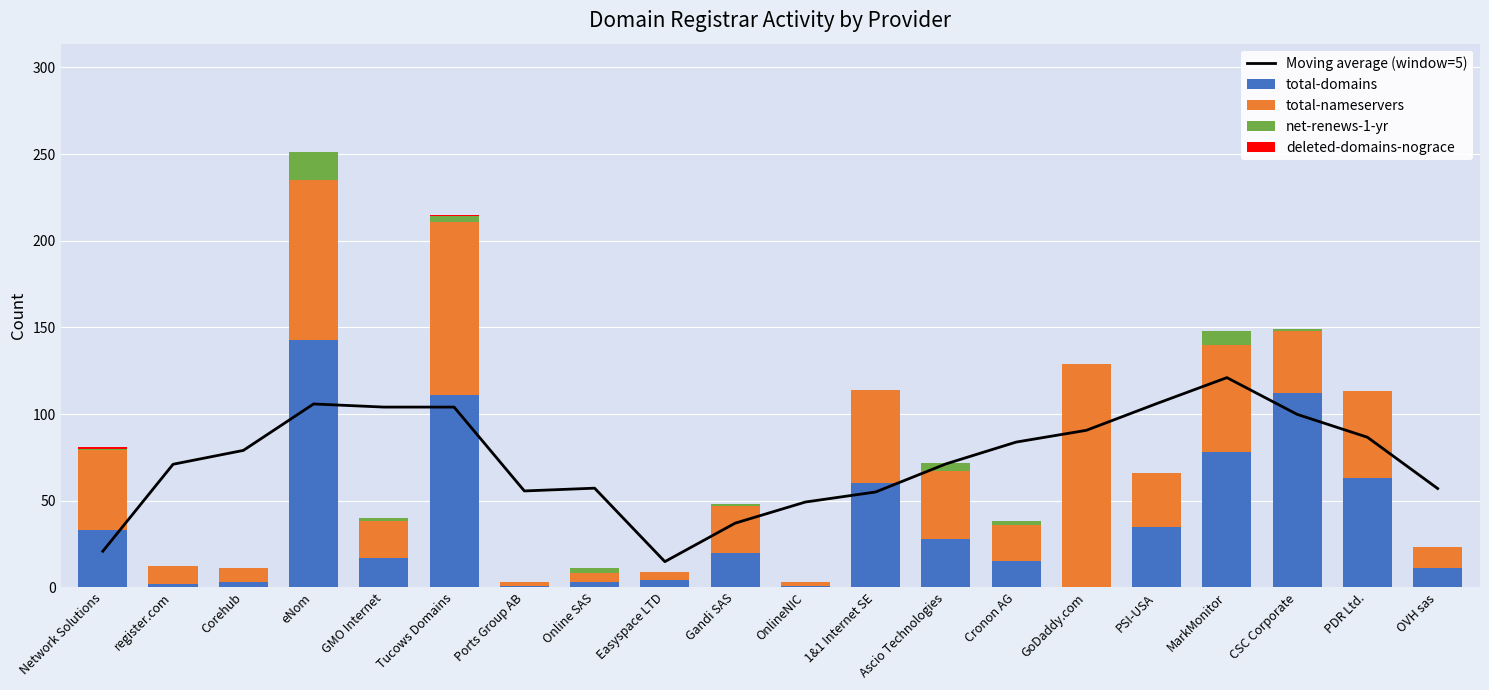

What is the difference between the maximum and second lowest values in the net-renews-1-yr series?

16.0